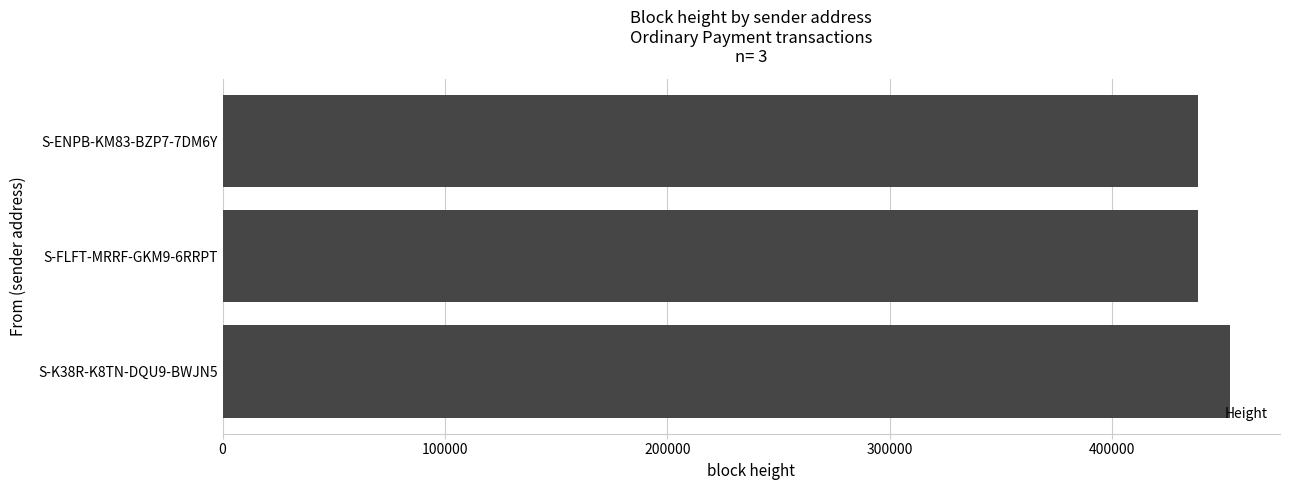

What is the maximum value shown in the chart?

452710